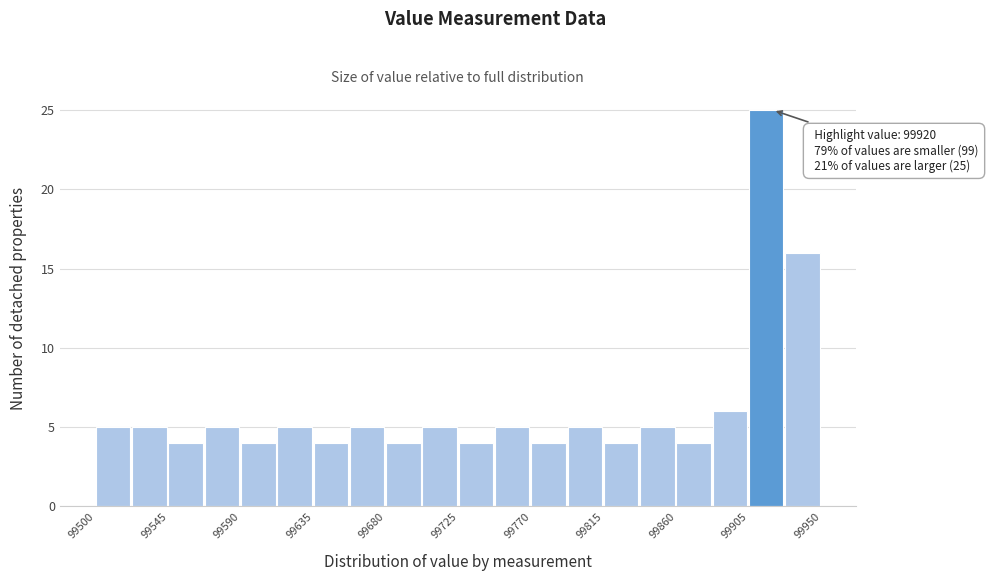

Over which range of the x-axis is the bar tallest?

99905 to 99930